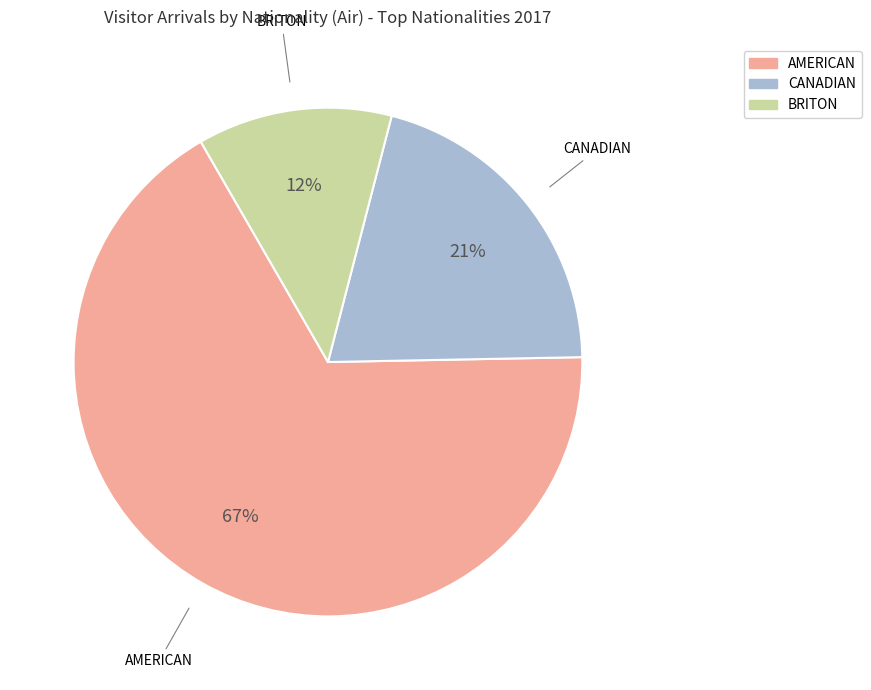

Is there any slice that represents more than half of the pie?

Yes